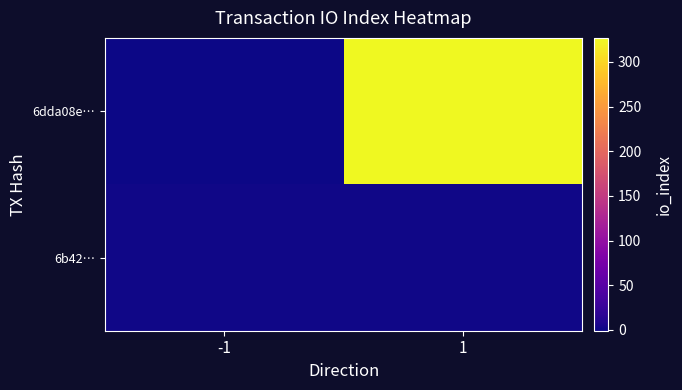

Reading right to left, what are all the values shown in this chart?

6dda08e…: 1=327	-1=-1
6b42…: 1=1	-1=1